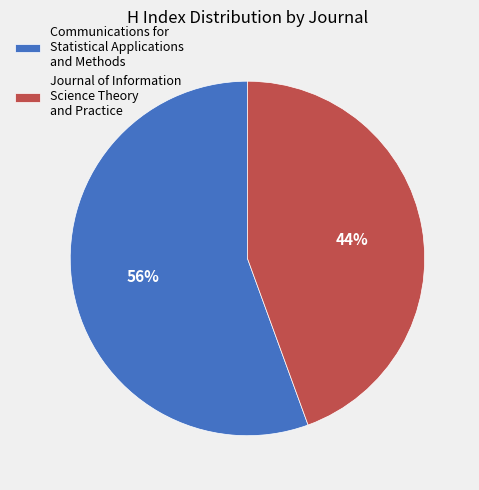

To the nearest percent, what percentage of the pie is Communications for Statistical Applications and Methods?

56%